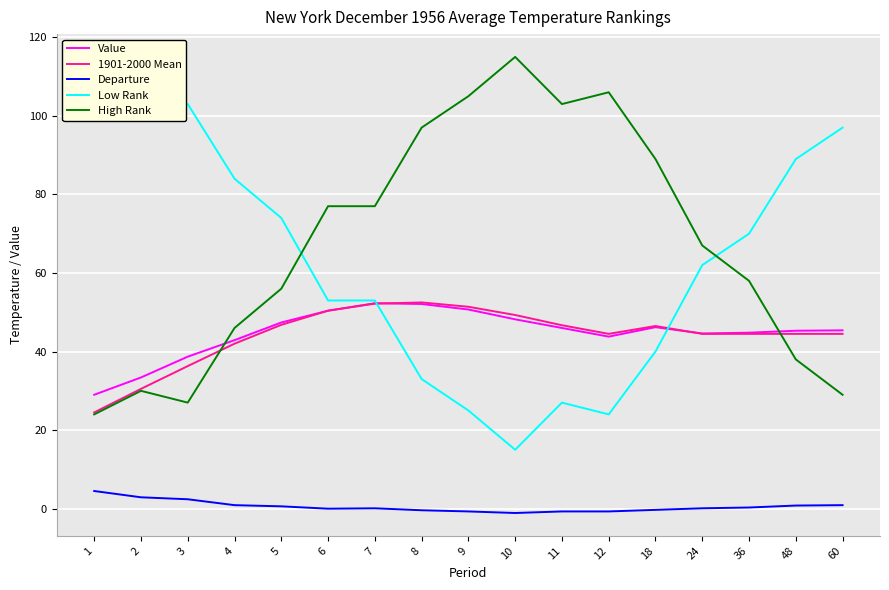

True or false: High Rank and 1901-2000 Mean intersect in this chart.

True